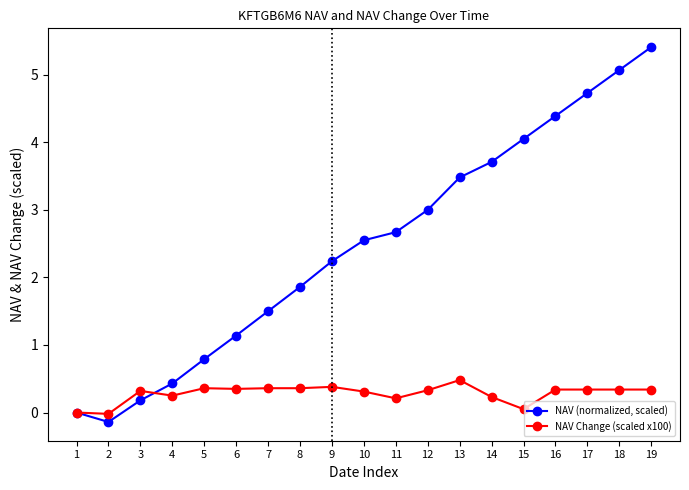

Which series ends up on top after the final intersection of NAV (normalized, scaled) and NAV Change (scaled x100)?

NAV (normalized, scaled)